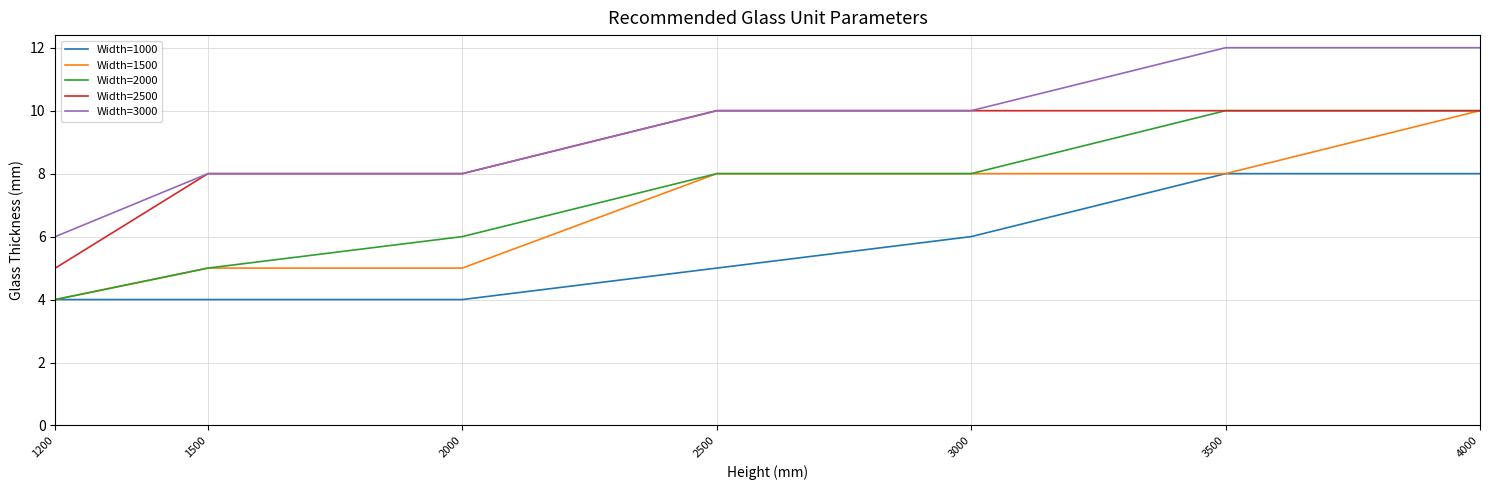

The value of Width=1500 at 4000 is 15. True or false?

False